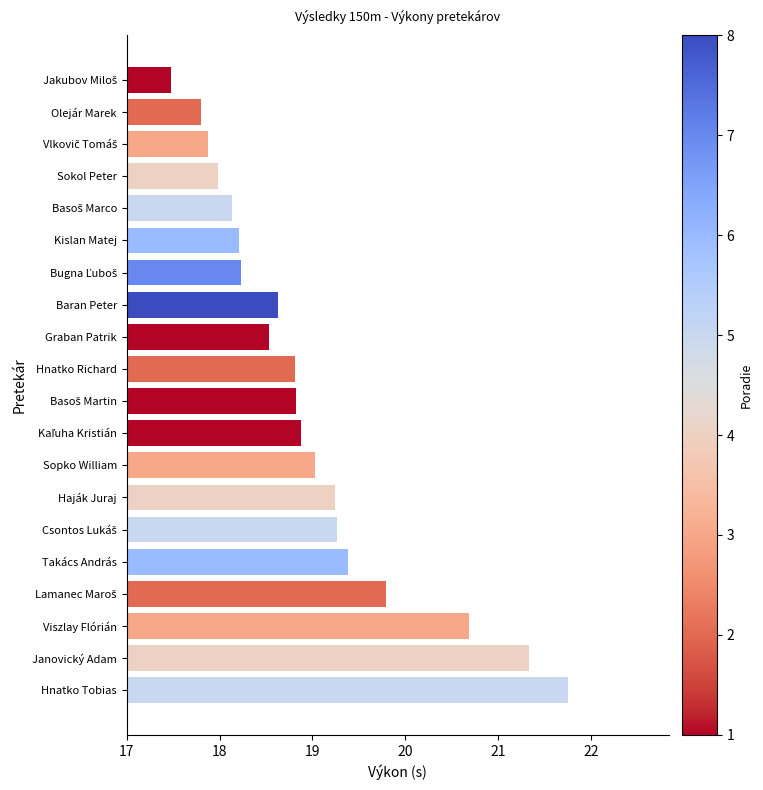

What is the change in value from Olejár Marek to Haják Juraj?

+1.4